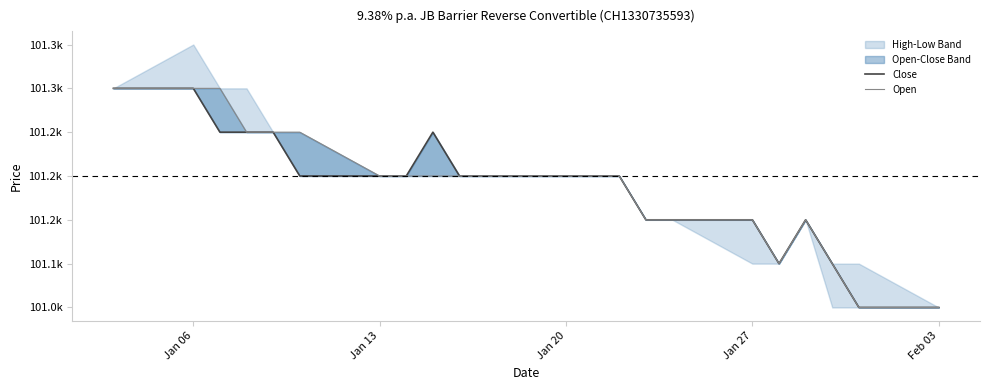

At which category is the sum across all series the highest?

Jan 06